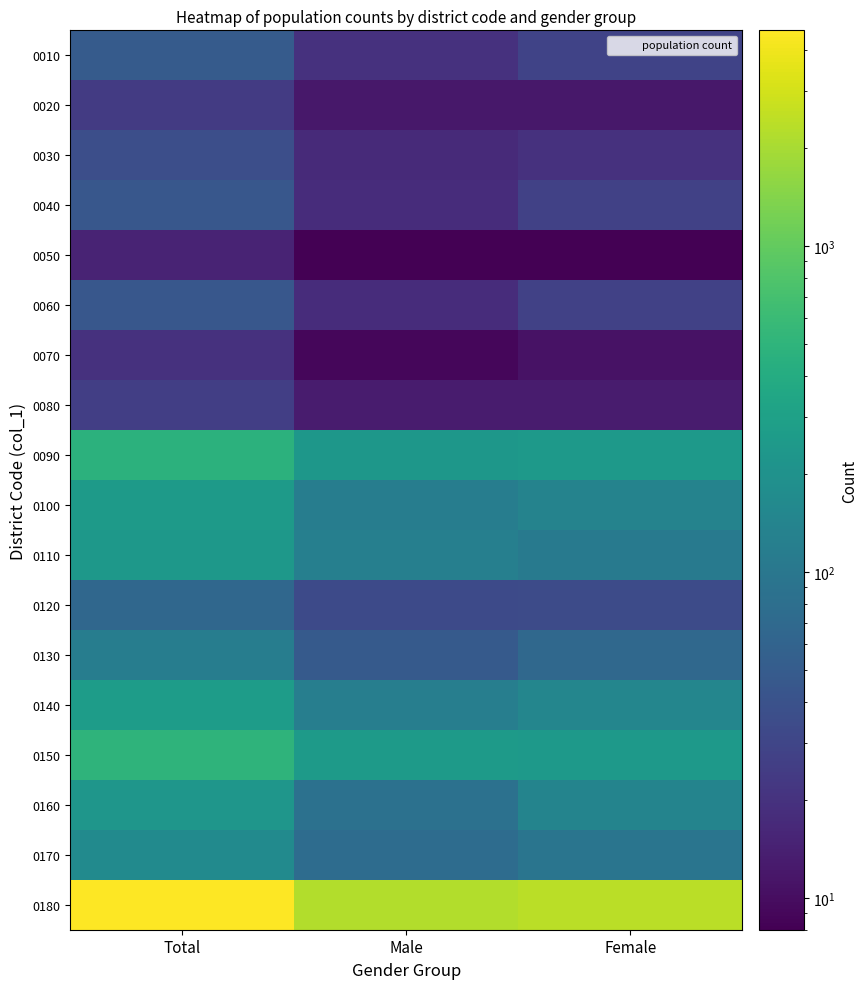

What is the total value across all series at Female?

3769